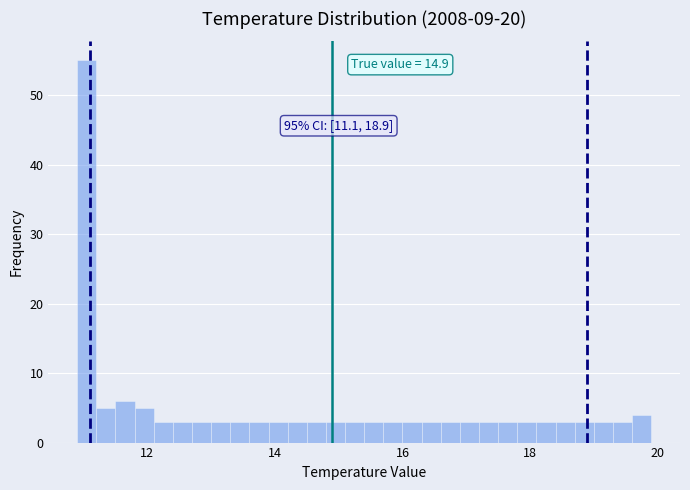

Read against the x-axis, roughly where is the centre of the tallest bar?

11.0